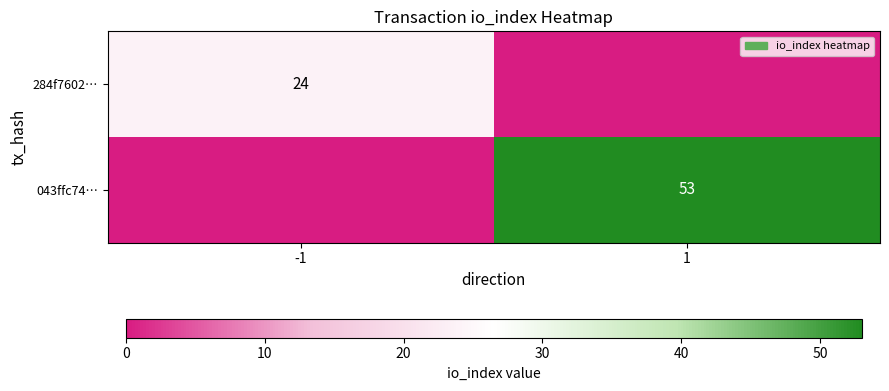

The value of 043ffc74… at 1 is 34. True or false?

False